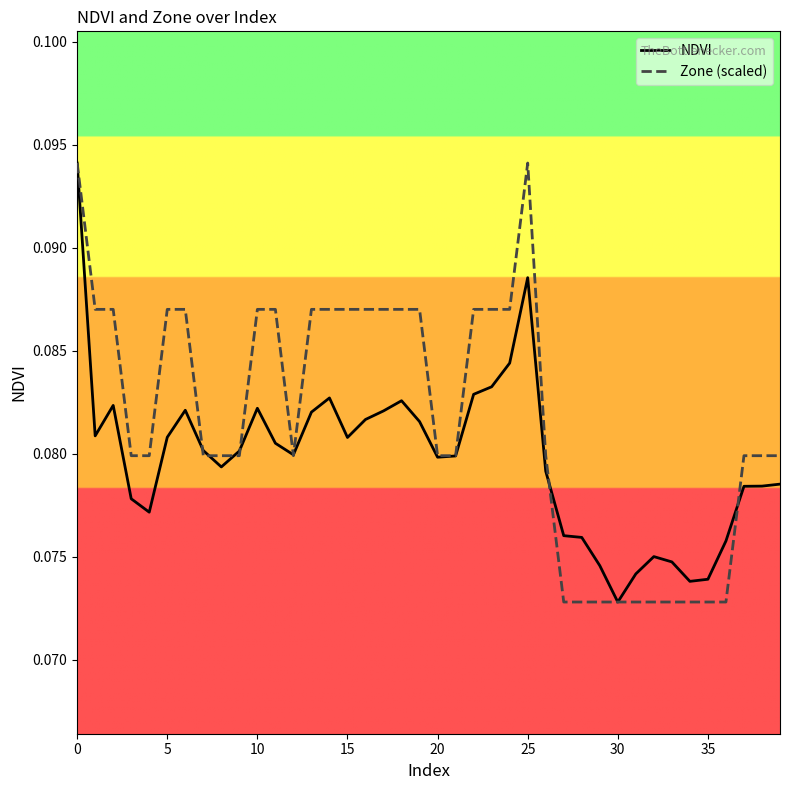

Which series has the largest total across all categories?

Zone (scaled)